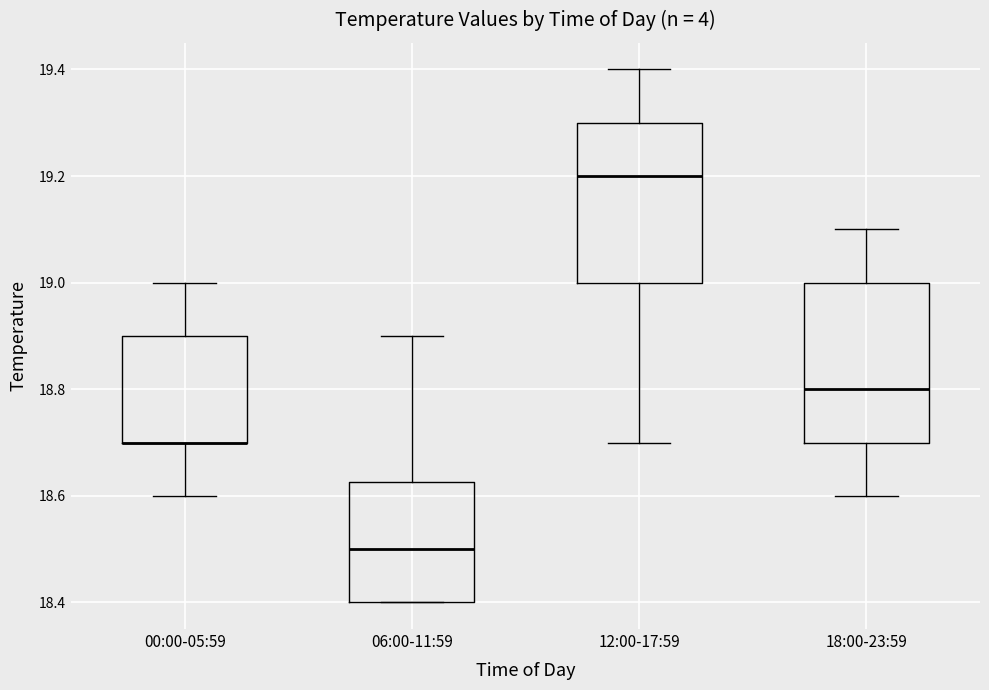

Reading left to right, read every box against the y-axis: the position of its median line, the range the box covers, and the ends of its whiskers. The values are not printed on the chart, so give them approximately, as read against the axis.

00:00-05:59: median 18.70 (drawn on the box's lower edge), box 18.70 to 18.90, whiskers 18.60 to 19.00
06:00-11:59: median 18.50, box 18.40 to 18.62, whiskers 18.40 to 18.90
12:00-17:59: median 19.20, box 19.00 to 19.30, whiskers 18.70 to 19.40
18:00-23:59: median 18.80, box 18.70 to 19.00, whiskers 18.60 to 19.10